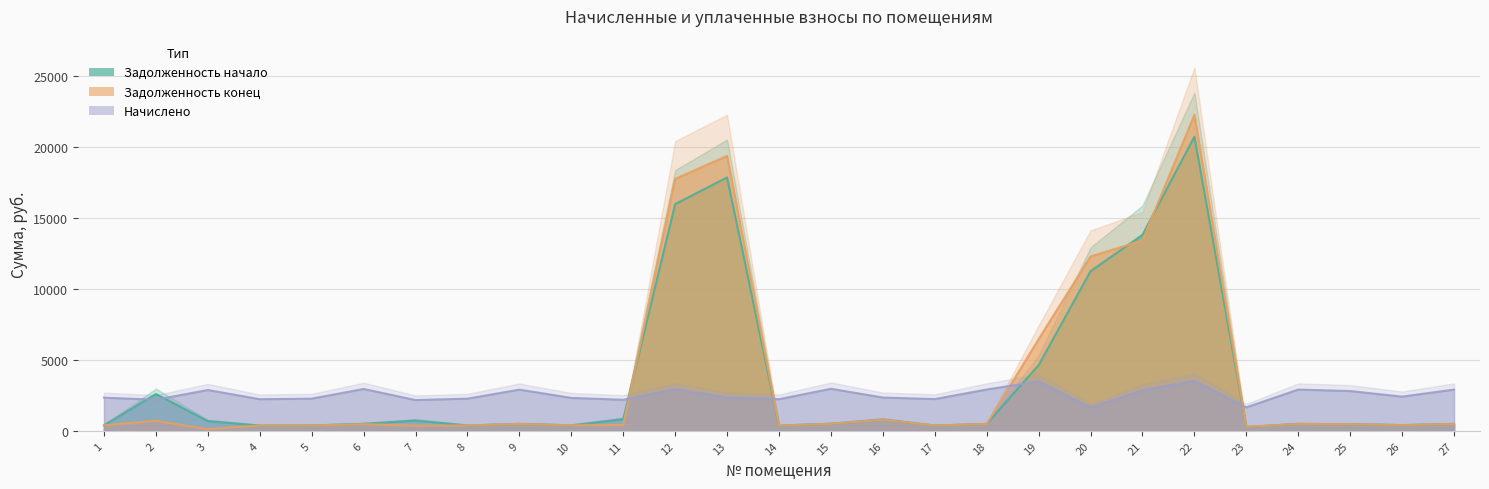

Where is the first local maximum for задолженность (col_6)?

2